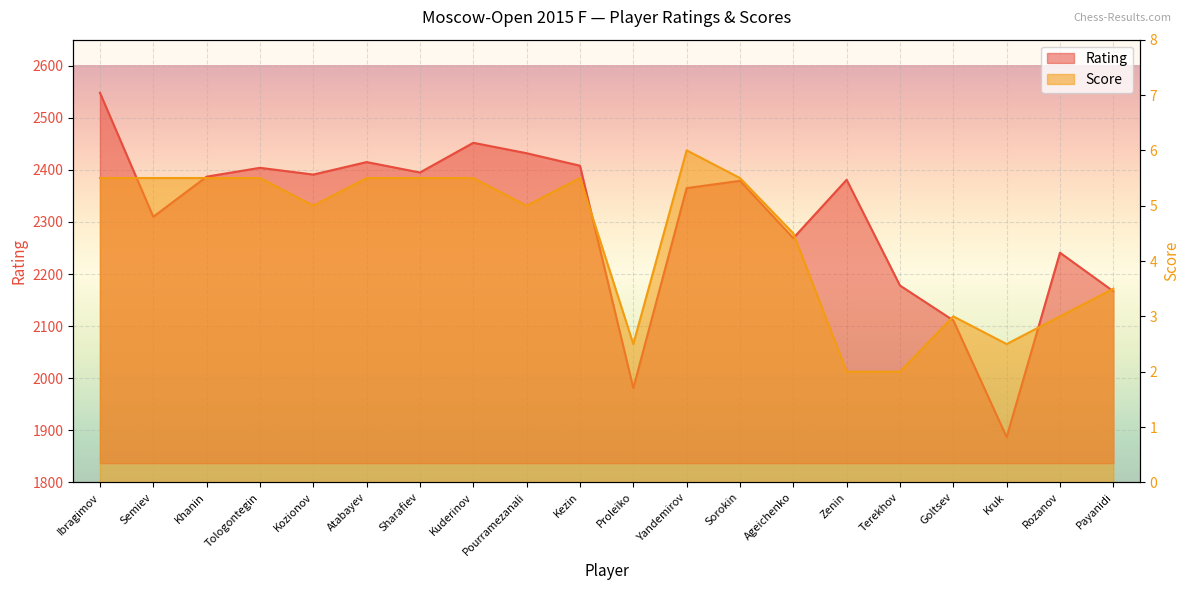

True or false: Score has a value of 6.0 at Yandemirov.

True